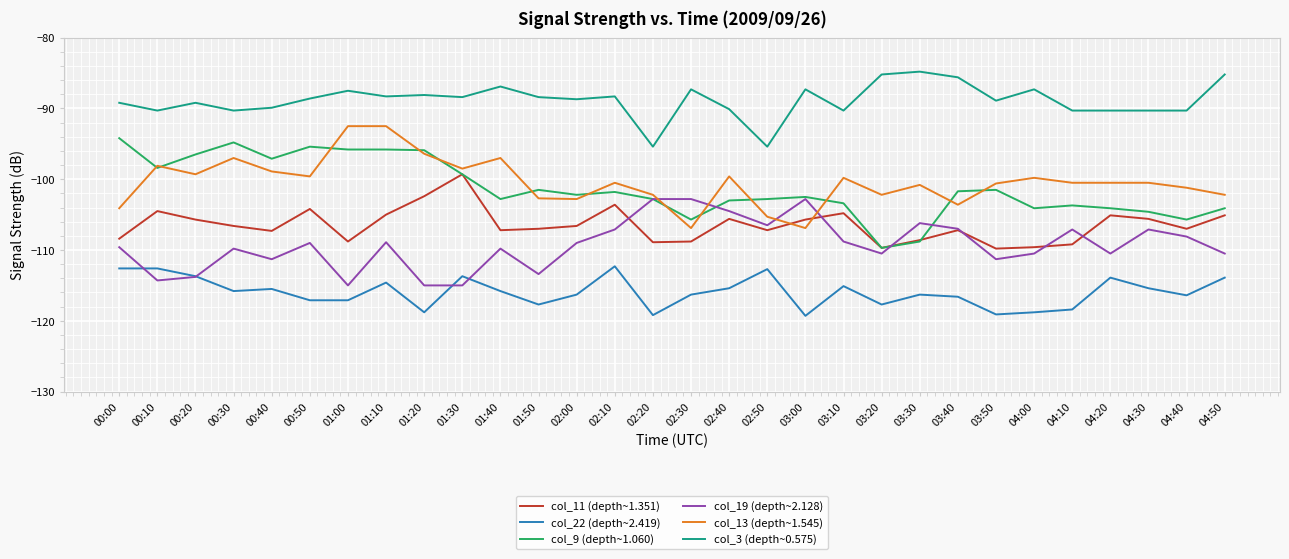

What is the maximum value shown in the chart?

-84.8